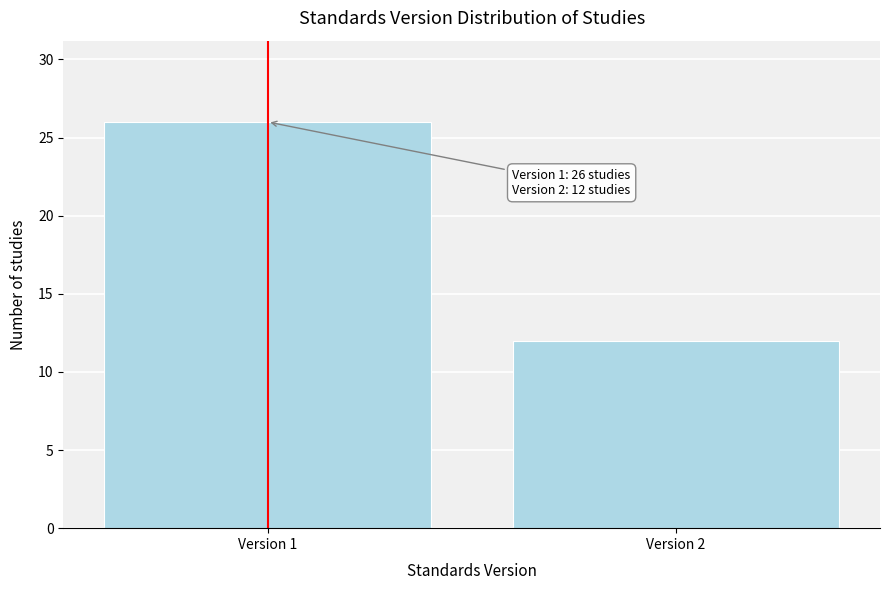

Reading left to right, what are all the values shown in this chart?

26	12